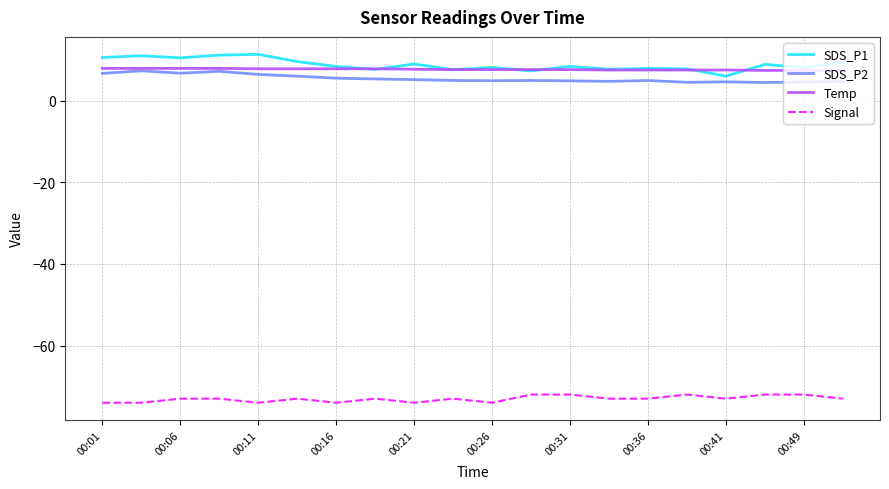

Which series has the largest range (max minus min)?

SDS_P1